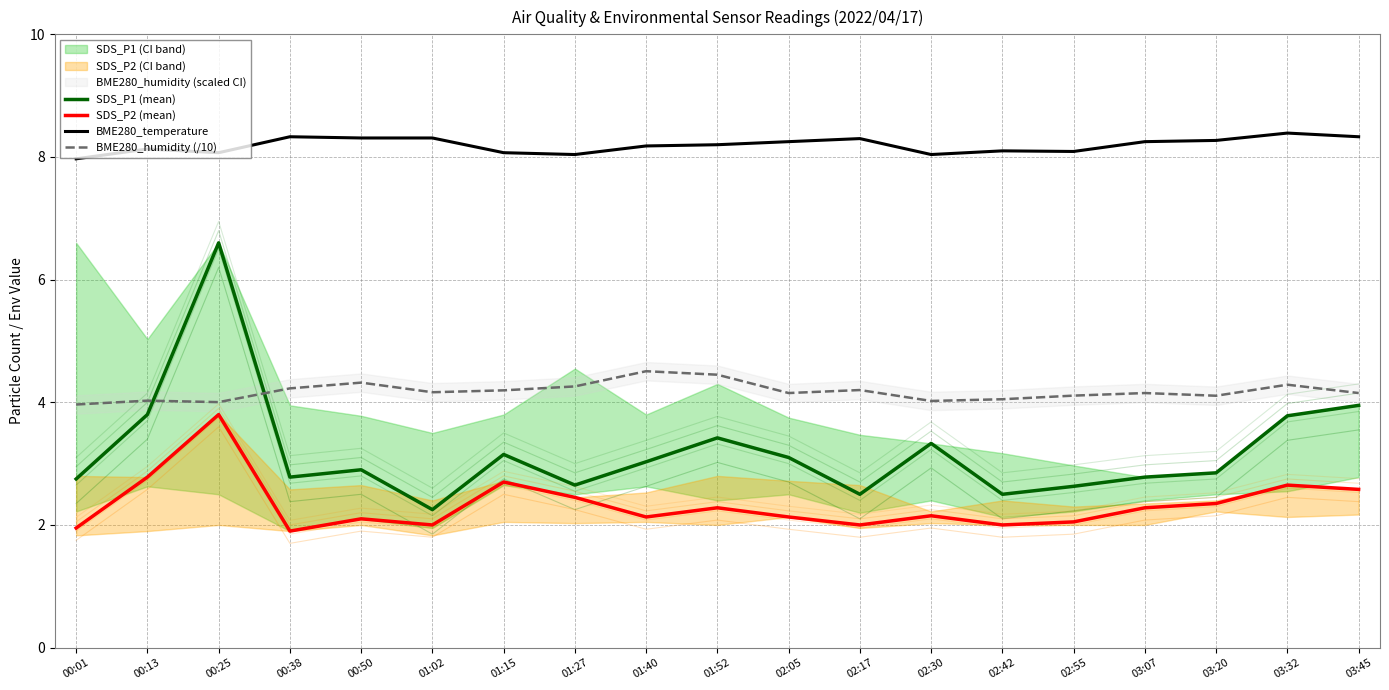

What is the difference between the maximum and second lowest values in the BME280_temperature series?

0.4